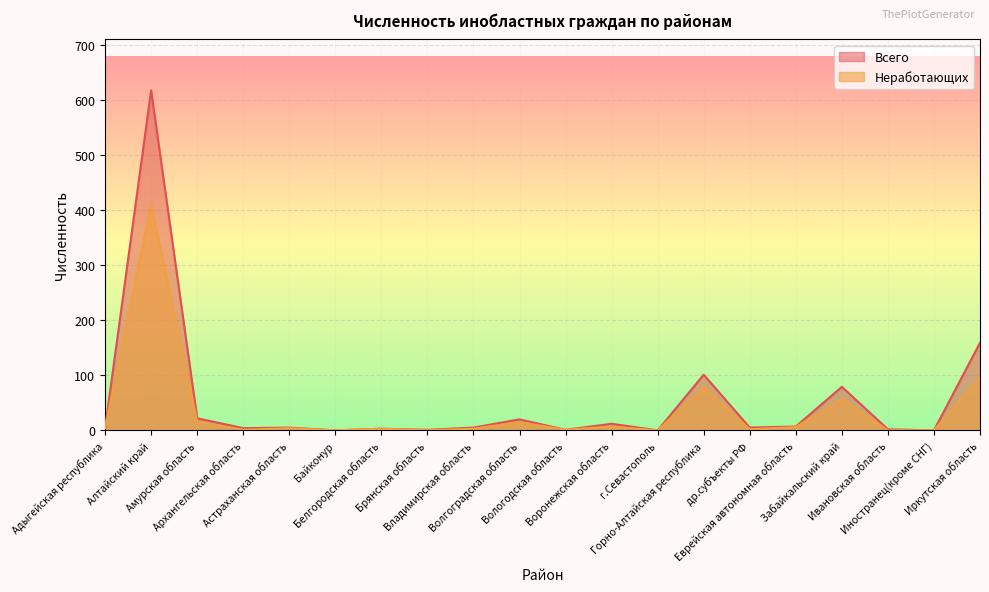

Between Еврейская автономная область and Иностранец(кроме СНГ), which series saw the biggest shift?

Всего